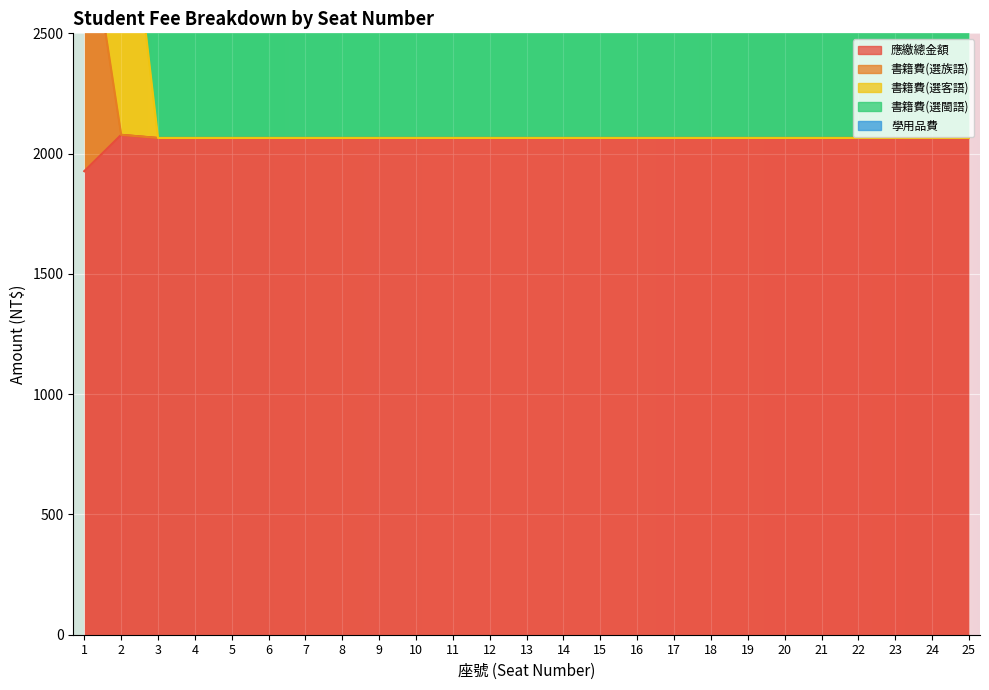

True or false: 書籍費(選族語) and 應繳總金額 cross at least once.

False